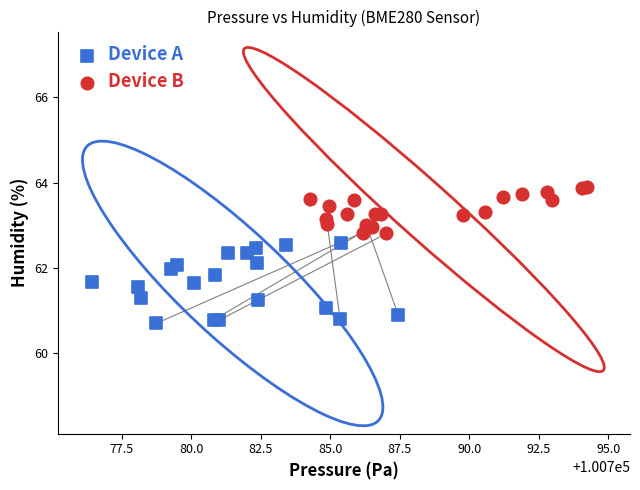

Which series has the largest Y range (max minus min)?

Device A